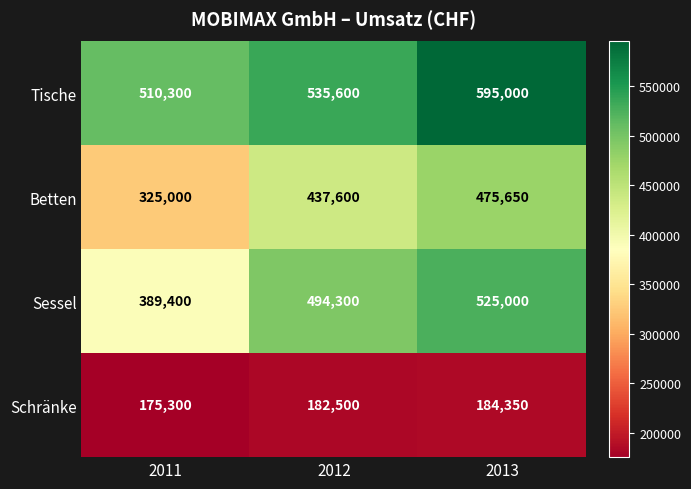

Reading right to left, what are all the values shown in this chart?

Tische: 595000	535600	510300
Betten: 475650	437600	325000
Sessel: 525000	494300	389400
Schränke: 184350	182500	175300